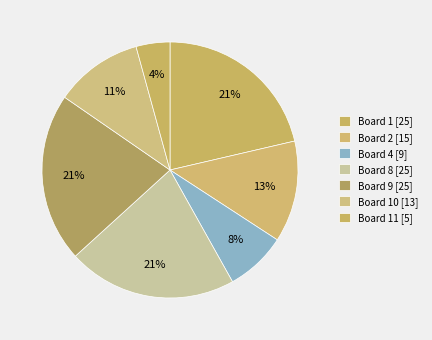

How many slices are in this pie chart?

7